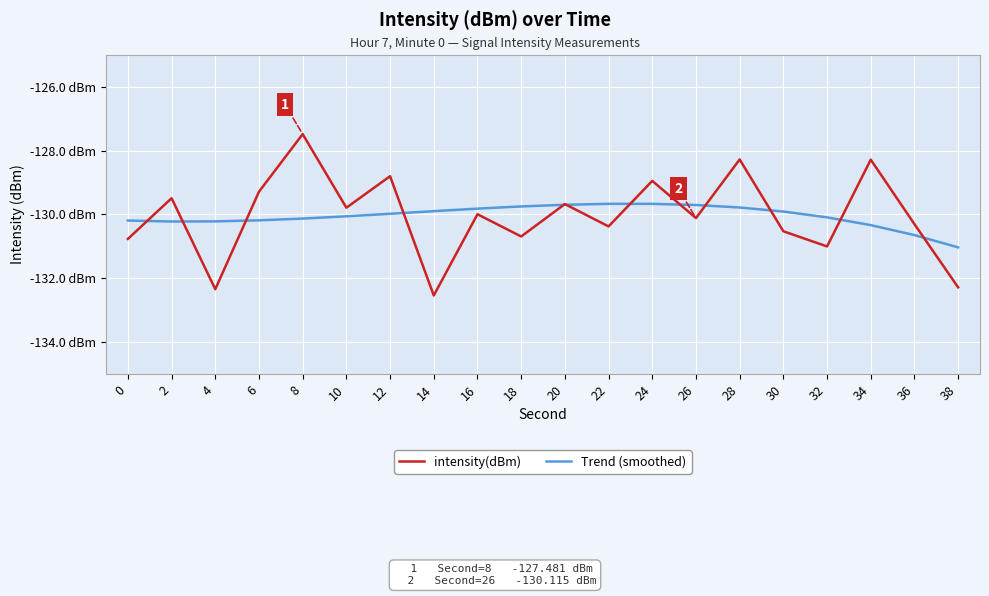

In Trend (smoothed), how many points are higher than both neighbors (excluding endpoints)?

1